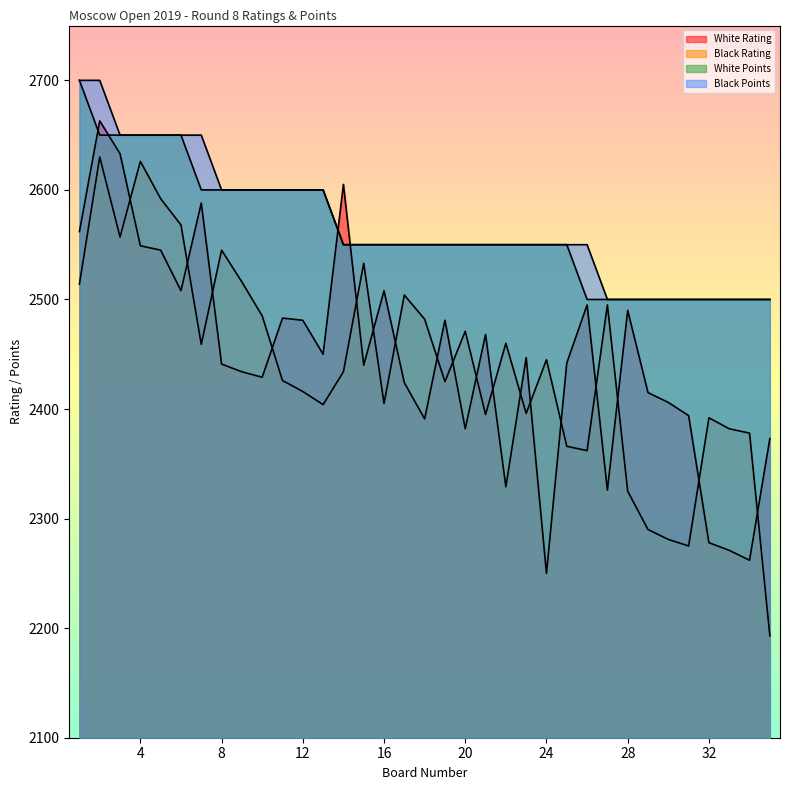

Which label corresponds to the smallest value in the chart?

35